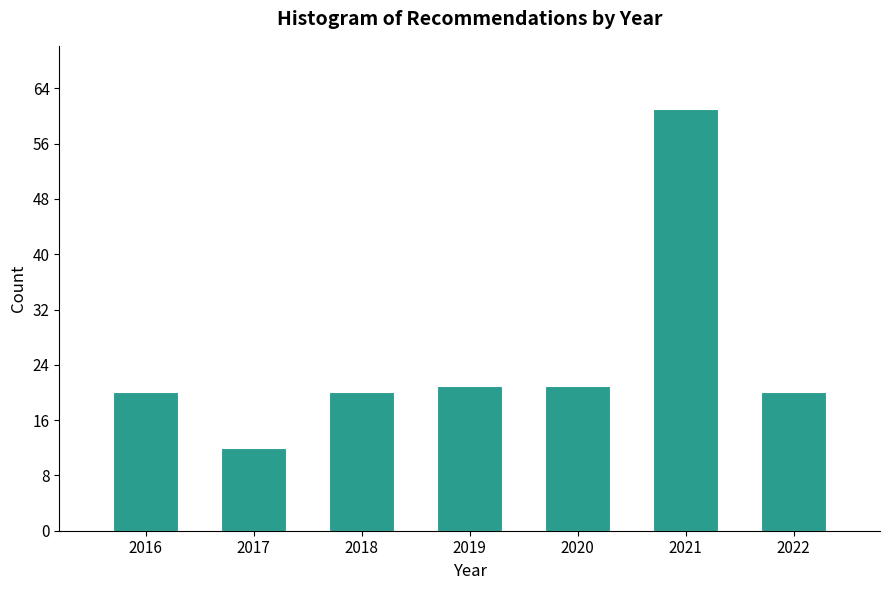

Reading right to left, list all the values displayed in this chart.

2022=20	2021=61	2020=21	2019=21	2018=20	2017=12	2016=20